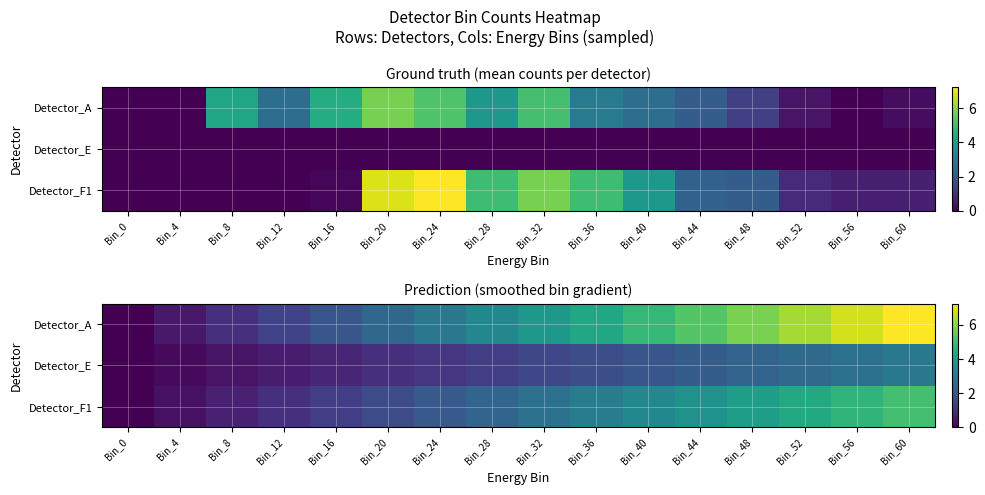

Is the value of Detector_F1 at Bin_52 greater than the value of Detector_A at Bin_0?

Yes